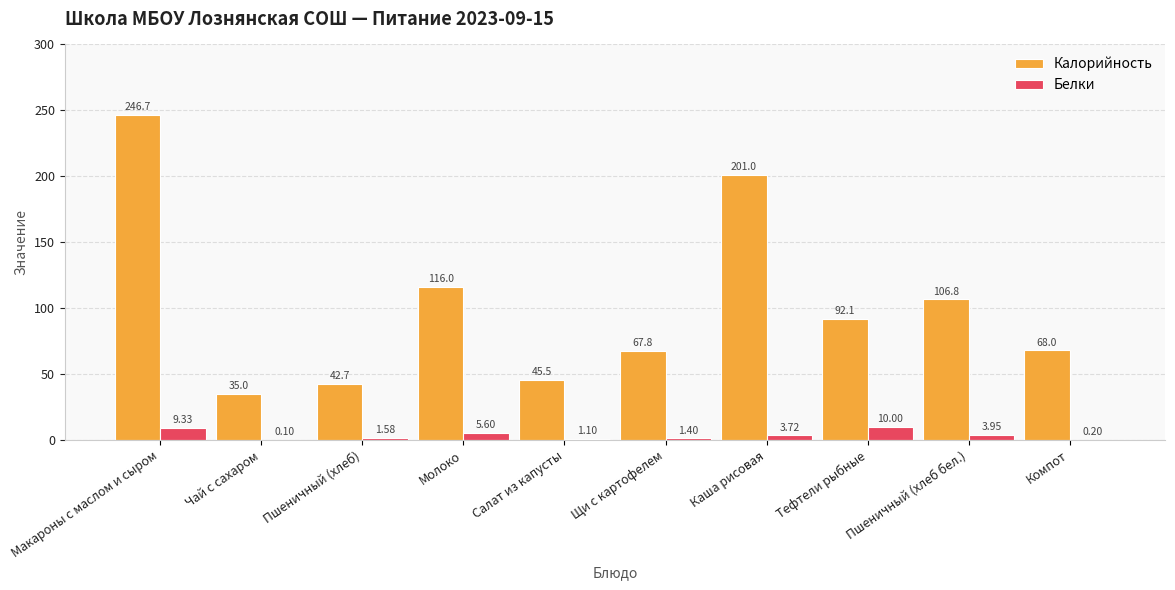

What is the maximum value for Калорийность?

246.7